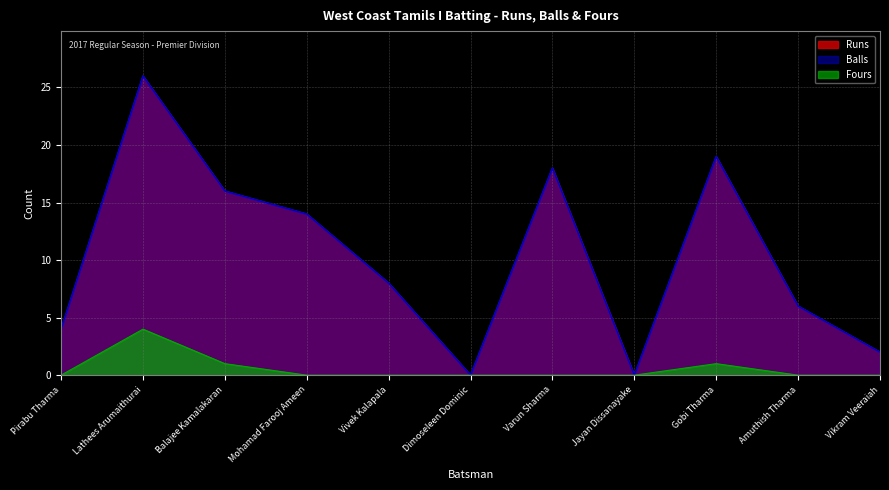

Does the chart have visible grid lines?

Yes